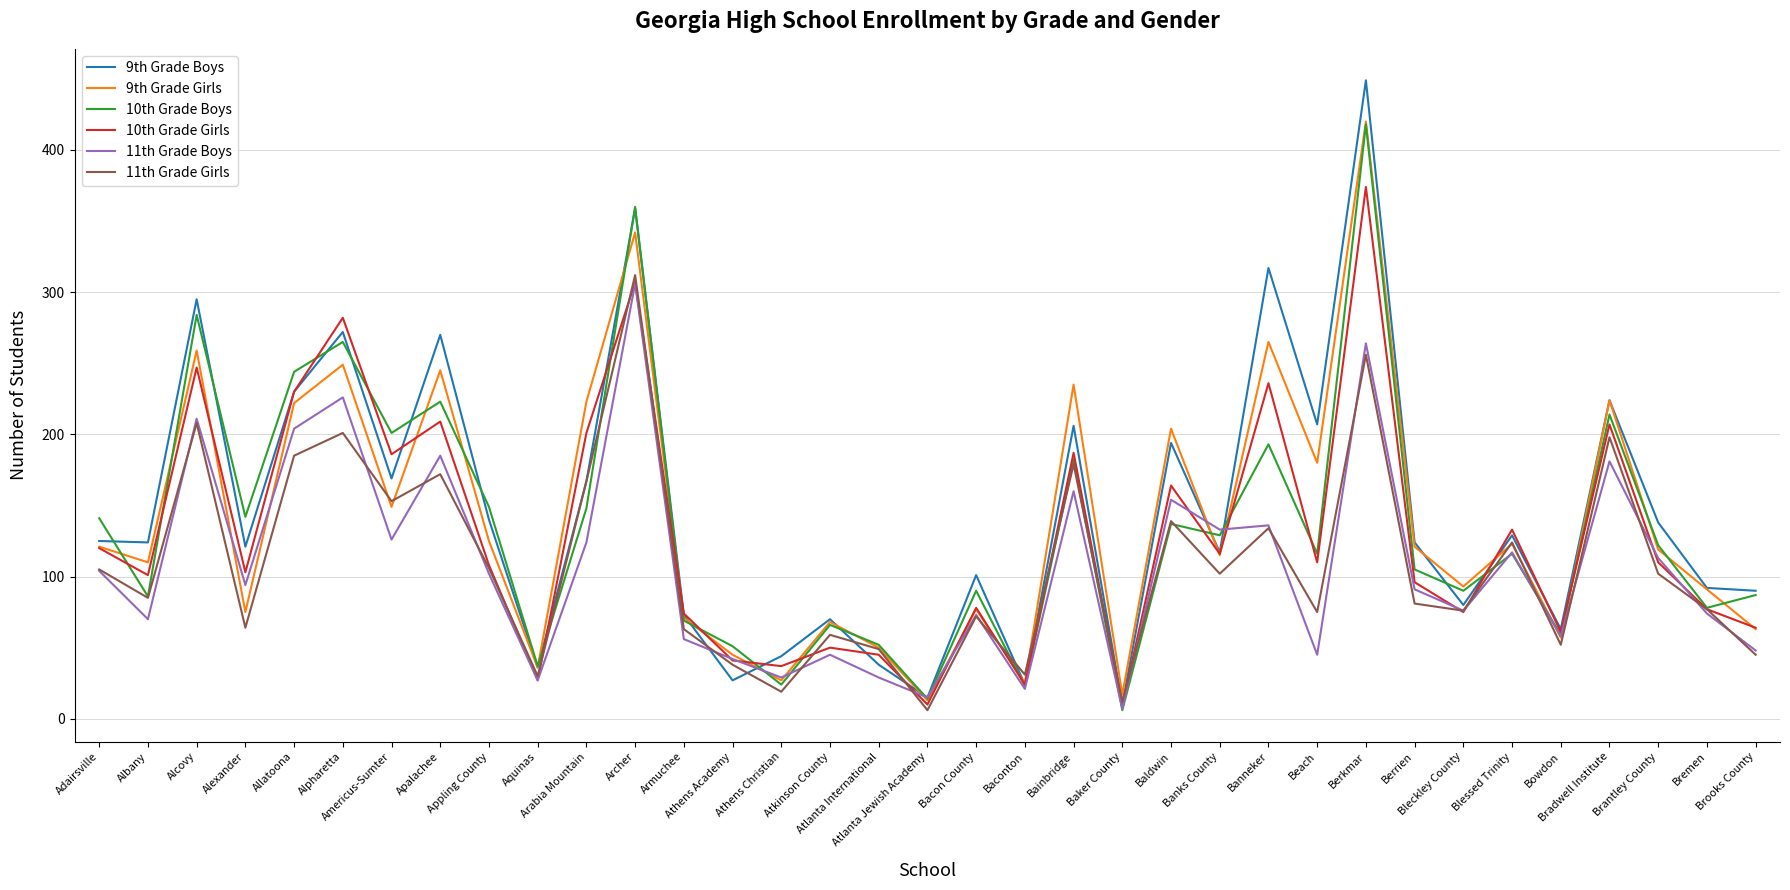

Which series has the widest spread of values?

9th Grade Boys